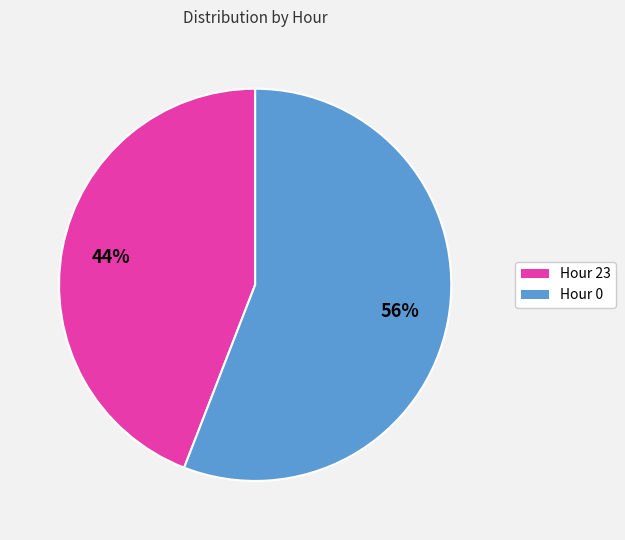

Does any single category account for the majority?

Yes